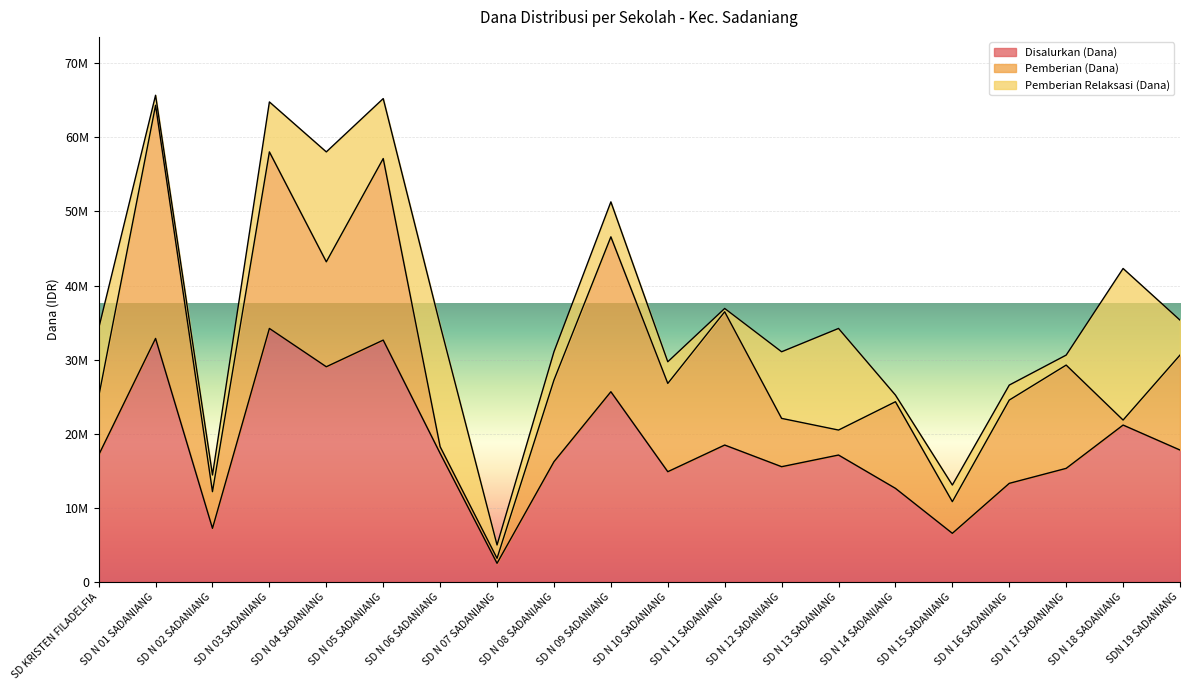

What is the smallest value displayed?

450000